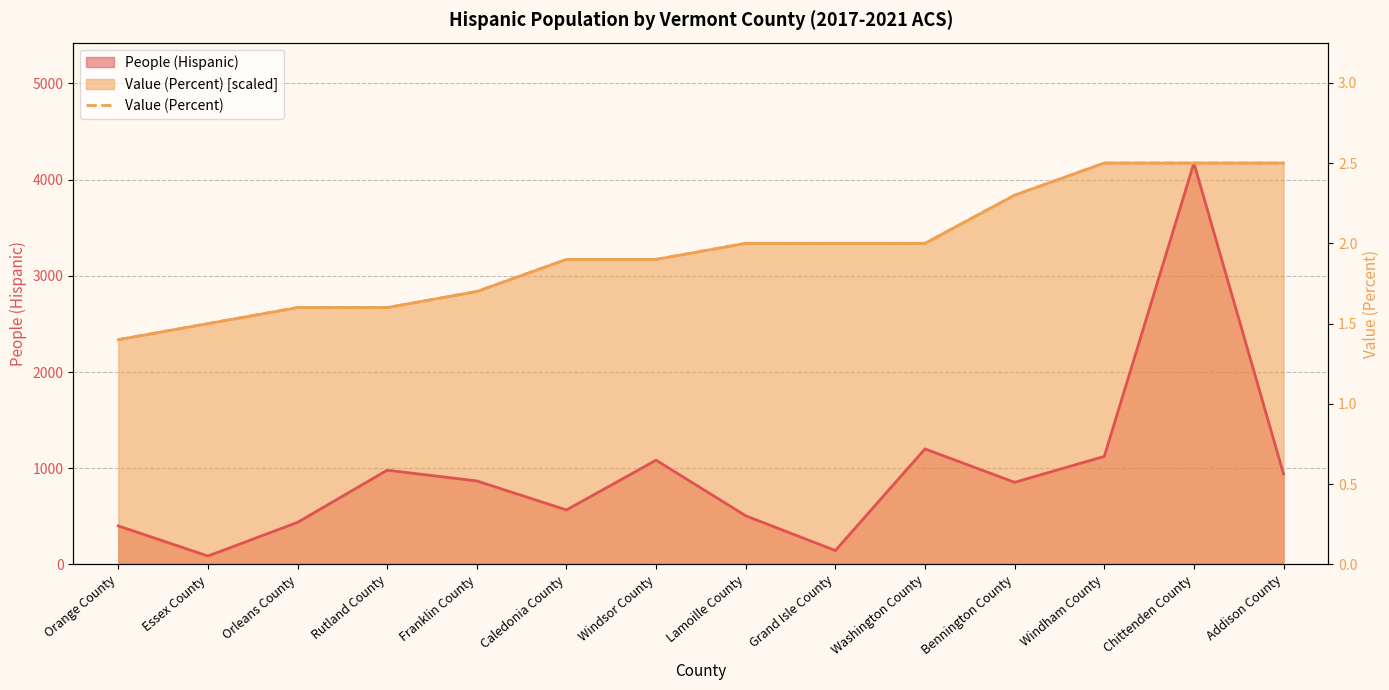

How many values exceed 2?

4